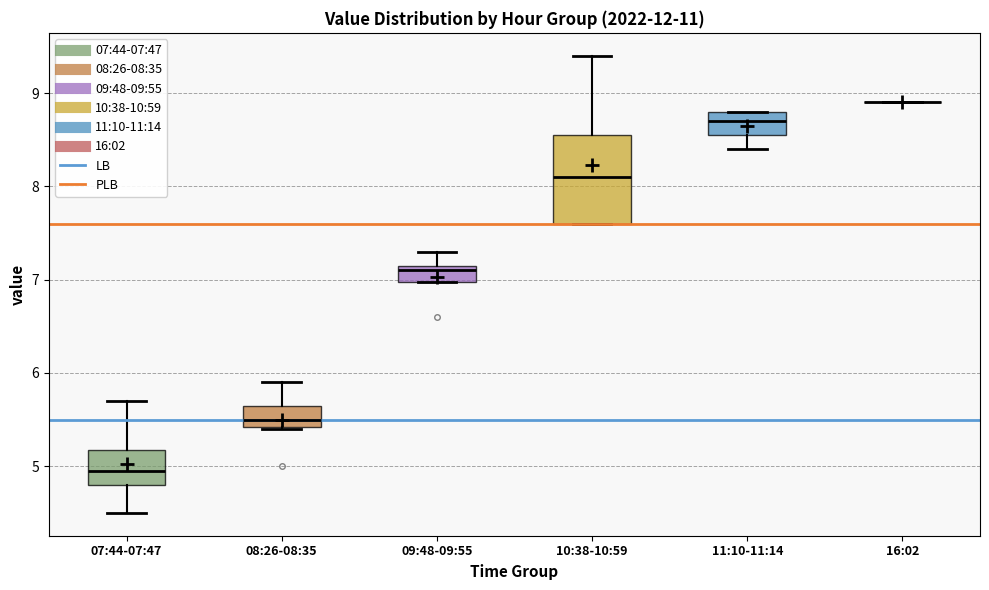

Comparing the boxes themselves (not the whiskers), which one is the tallest?

10:38-10:59